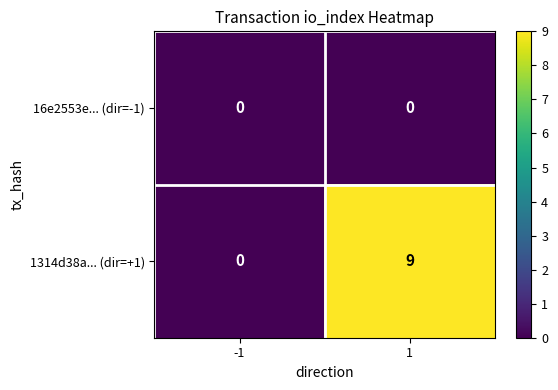

At 1, list the series in order from smallest to largest.

16e2553e... (dir=-1), 1314d38a... (dir=+1)